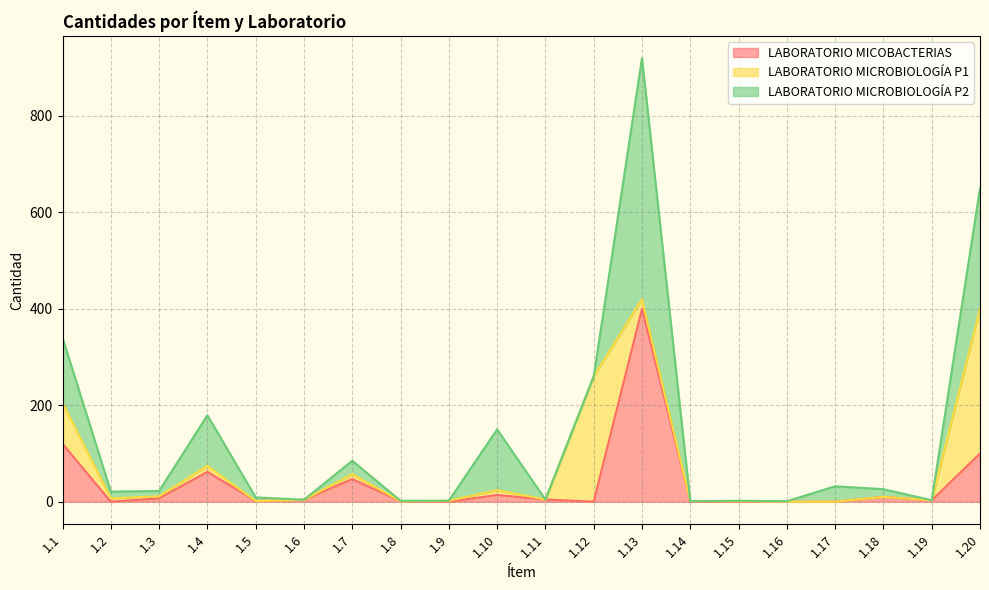

The LABORATORIO MICOBACTERIAS series shows 1.9 at 1.19. True or false?

False